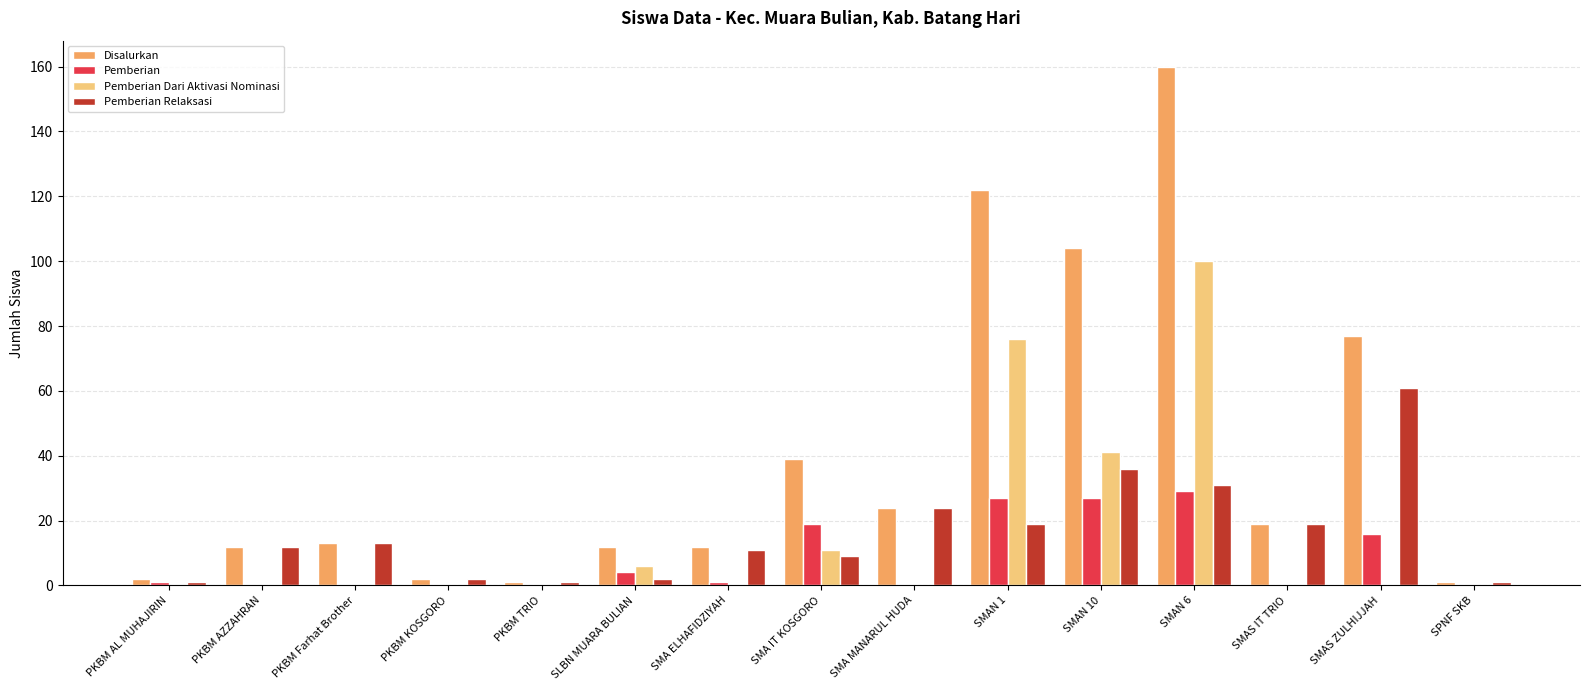

What is the greatest value displayed?

160